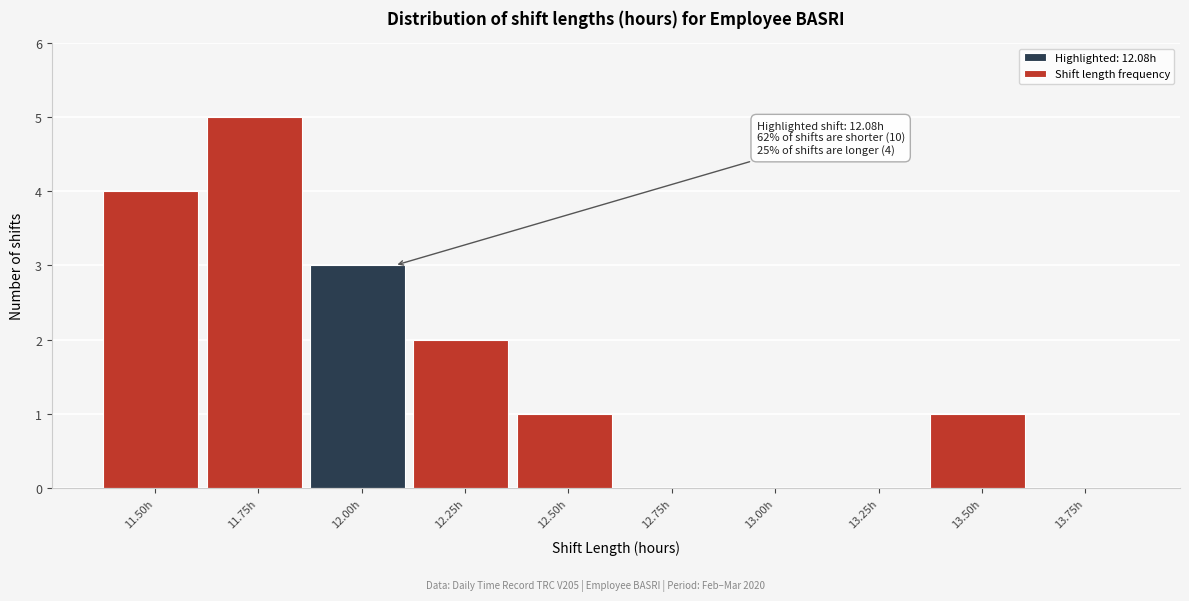

Reading right to left, extract all data points from this chart.

13.75h=0	13.50h=1	13.25h=0	13.00h=0	12.75h=0	12.50h=1	12.25h=2	12.00h=3	11.75h=5	11.50h=4